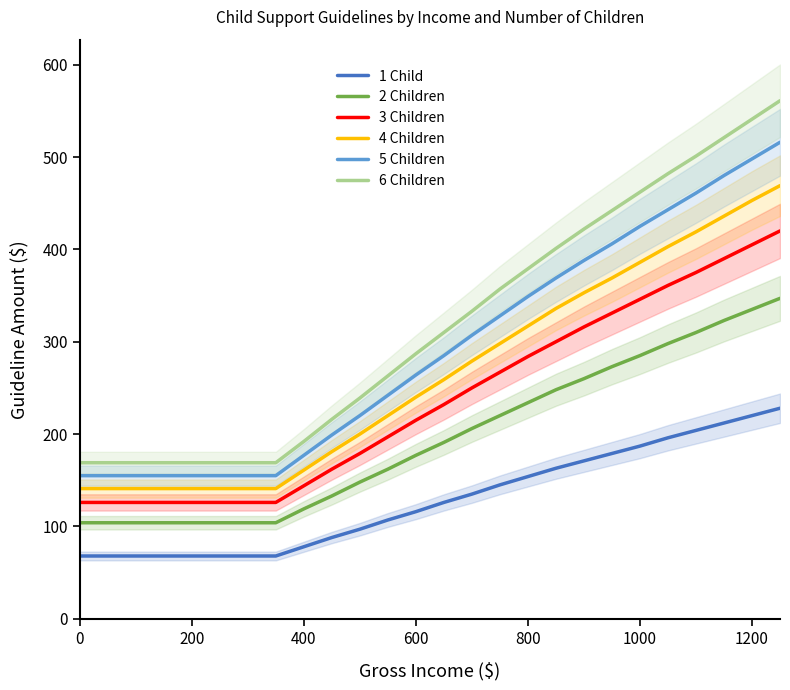

True or false: 5 Children has a value of 642 at 1000.

False